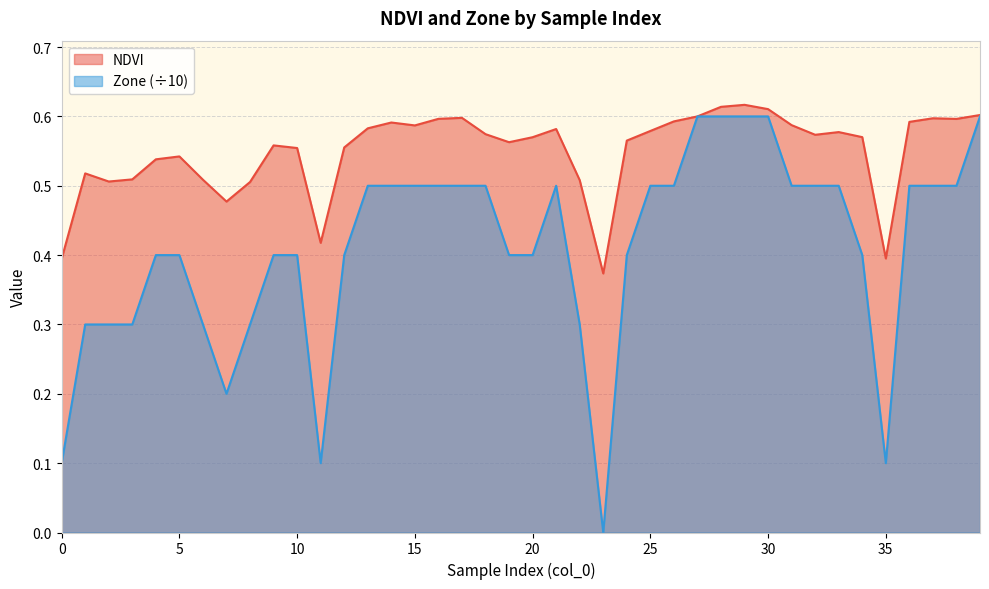

How many lines are shown in the chart?

2